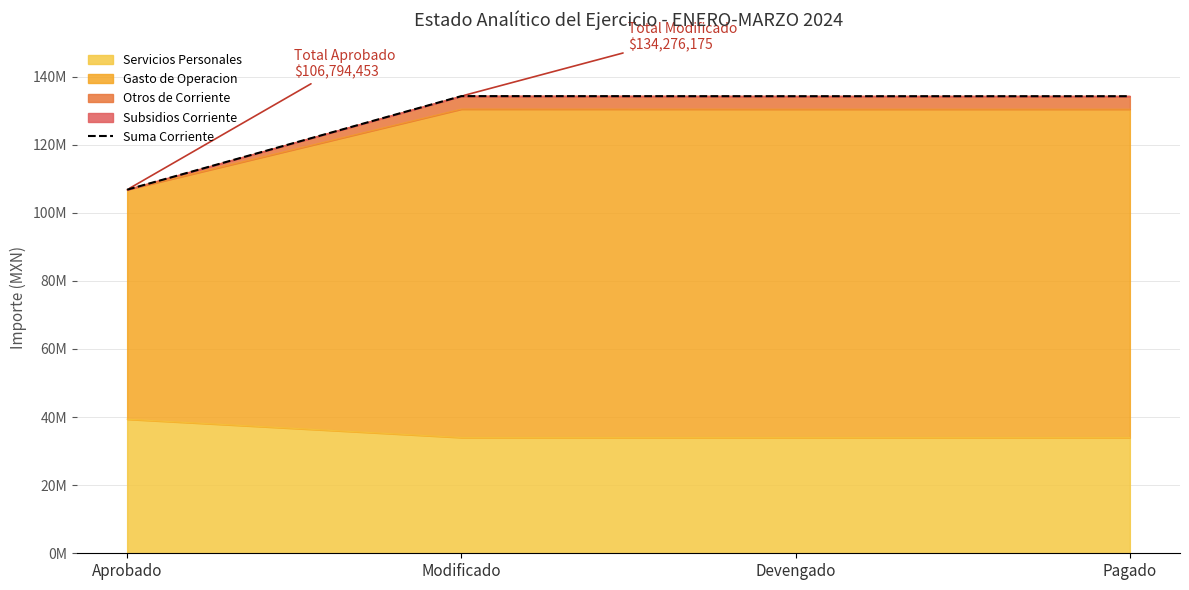

At which label is the value closest to 120535313?

Devengado